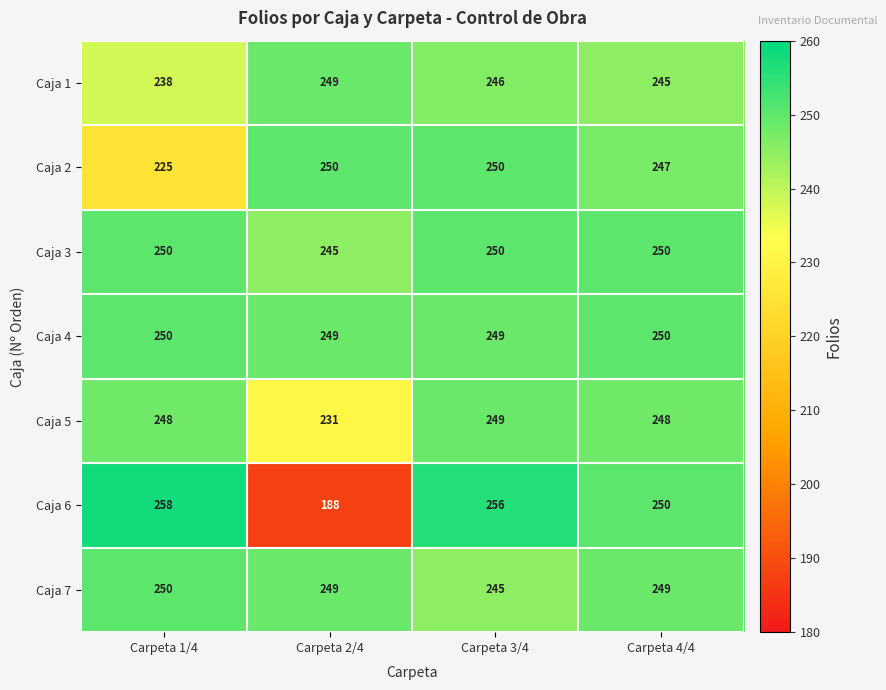

At which label does Caja 1 reach its minimum?

Carpeta 1/4